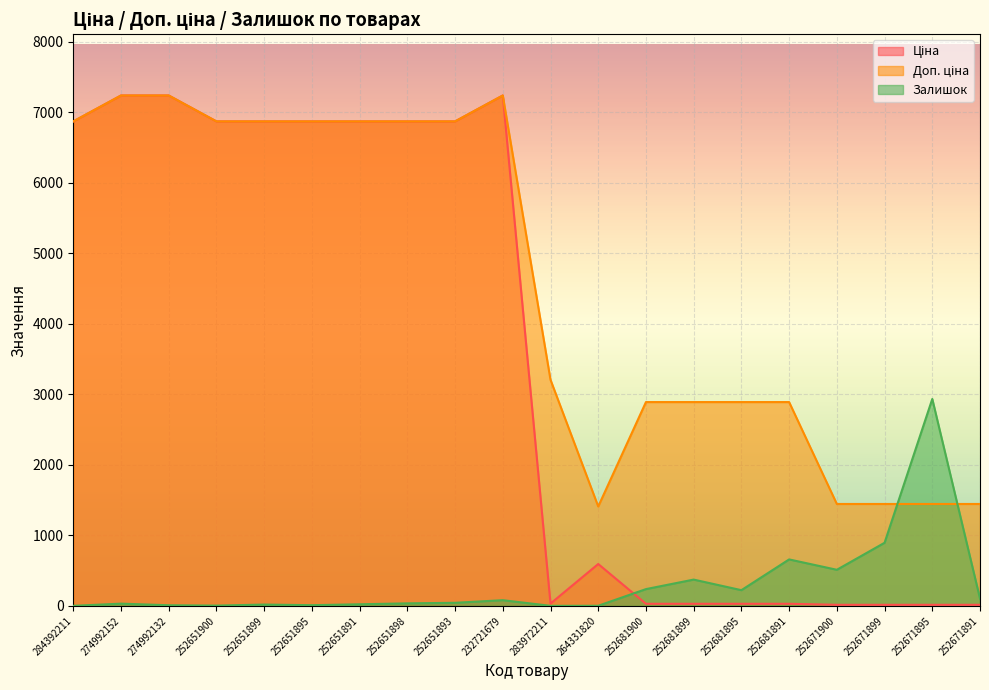

Rank the series at 252651900 from lowest to highest value.

Залишок, Ціна, Доп. ціна